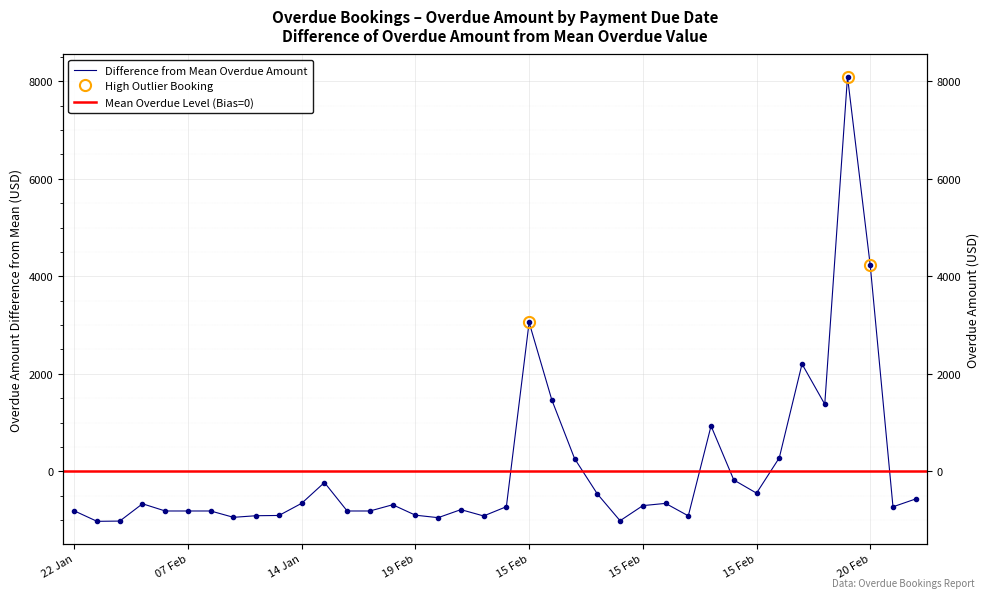

How many interior local peaks (higher than both neighbors) does the data have?

9